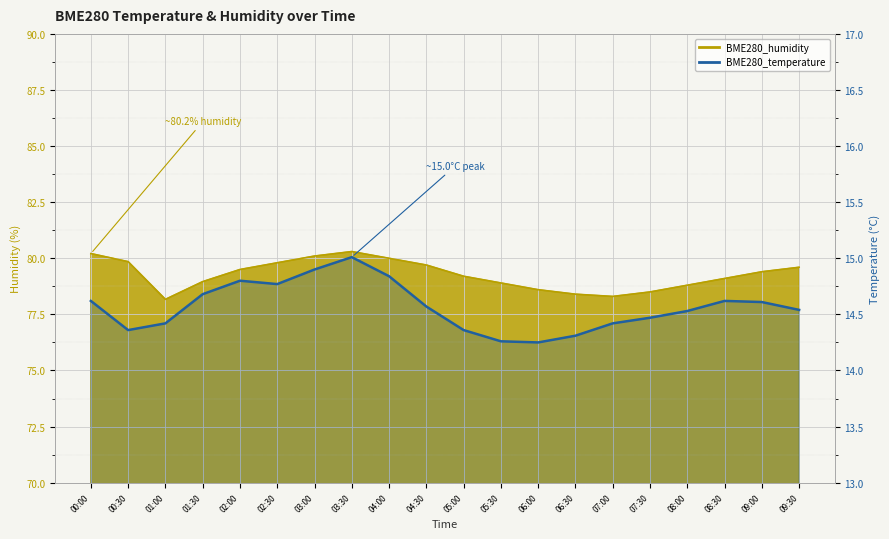

Approximately how many times larger is the value at 05:30 compared to 00:30?

1.0